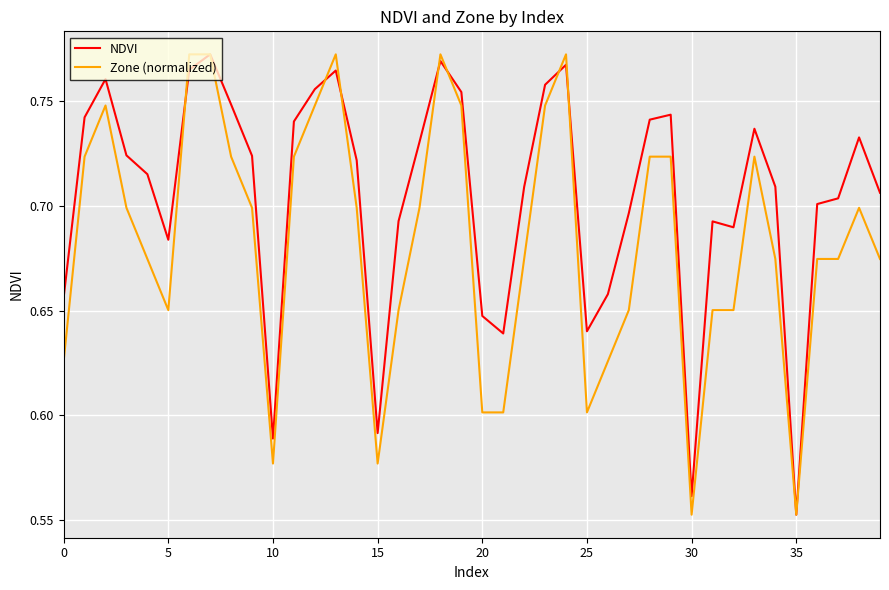

Which series has the largest total across all categories?

NDVI